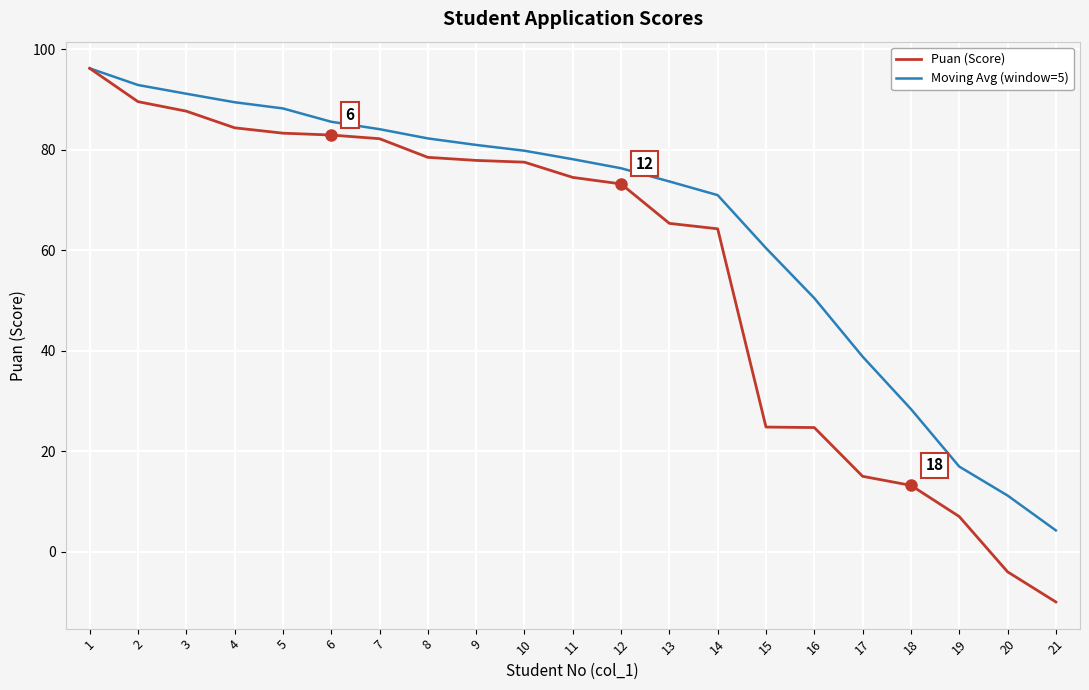

At which category does the chart reach its peak across all series?

1